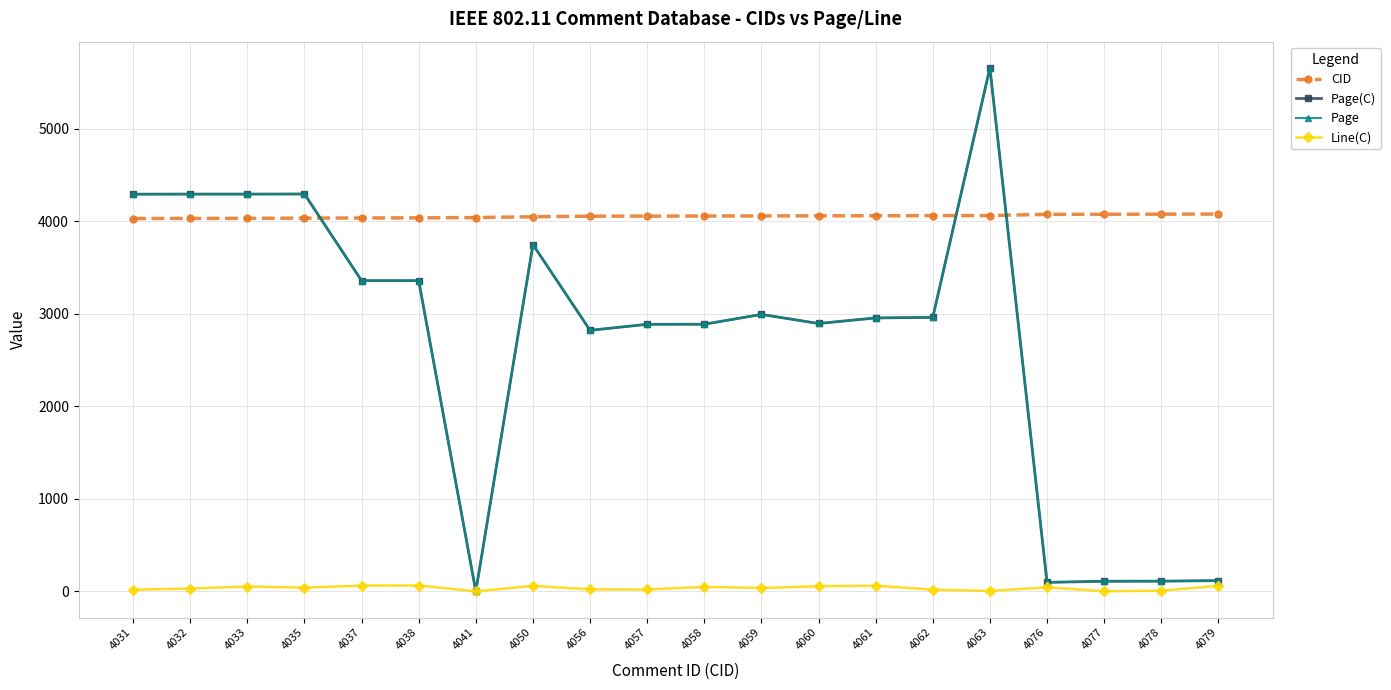

Does the chart have visible grid lines?

Yes